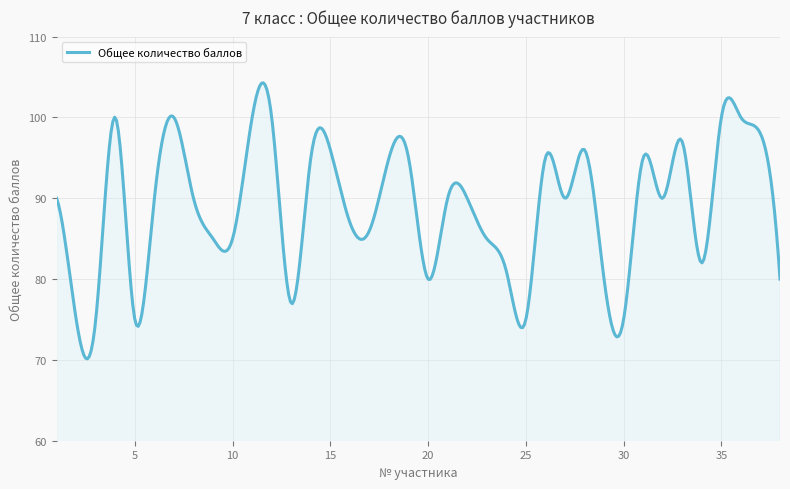

What is the smallest value displayed?

70.1